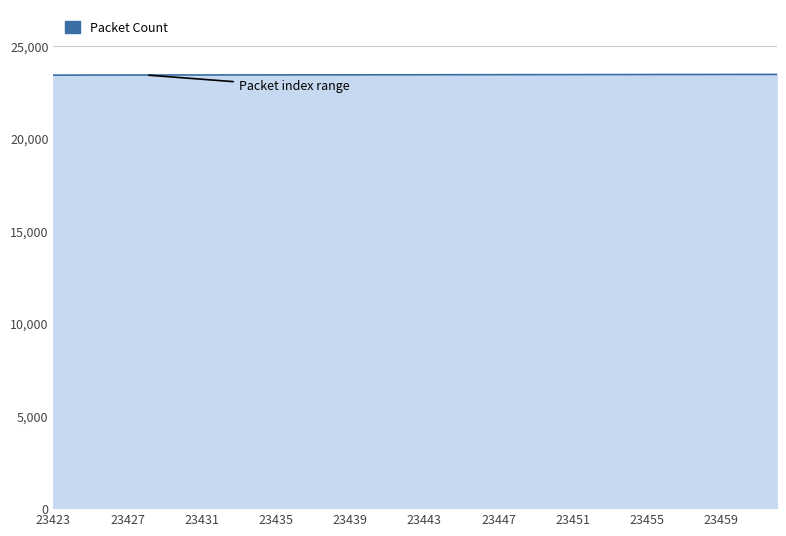

How many categories are shown in the chart?

40